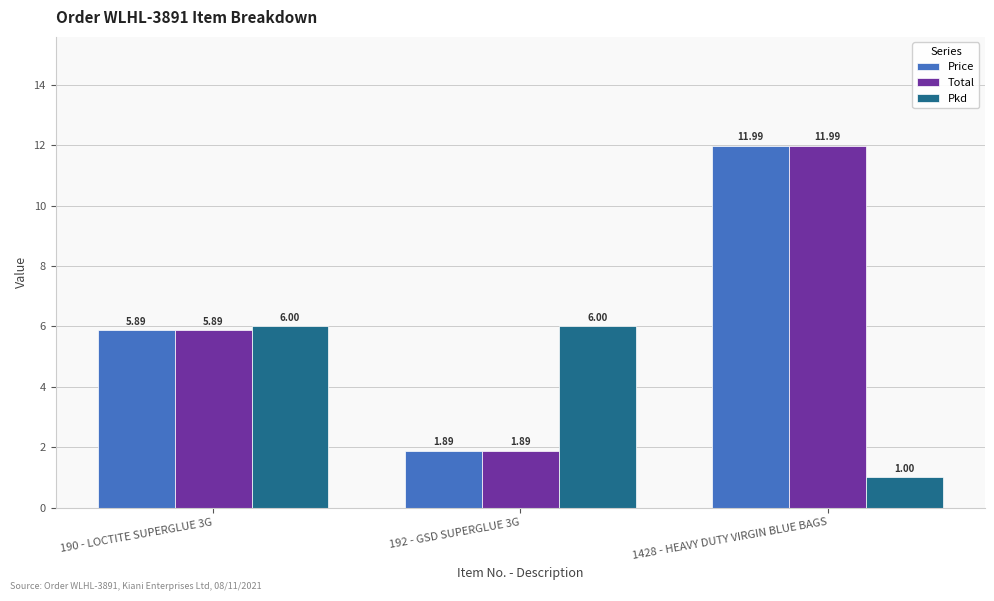

What is the total value across all series at 1428 - HEAVY DUTY VIRGIN BLUE BAGS?

25.0